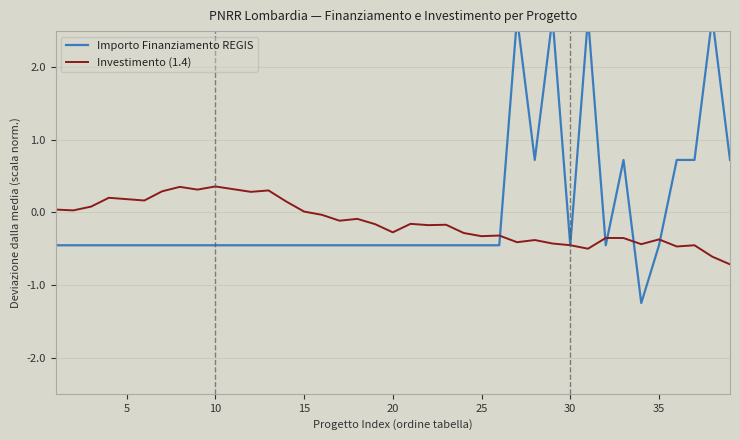

How many values in the Investimento (1.4) series exceed 0?

15